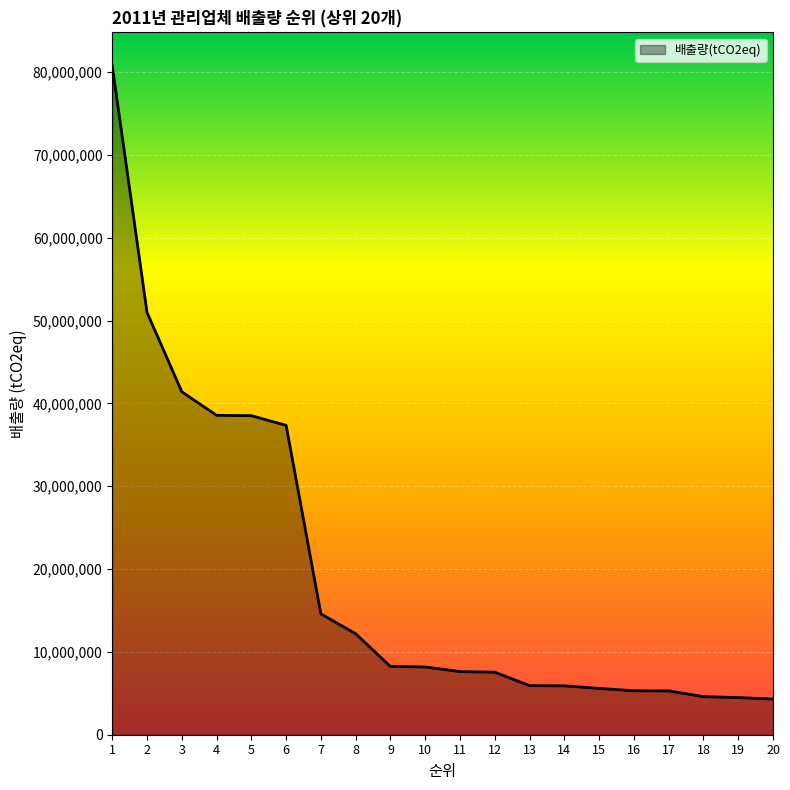

What is the change in value from 15 to 19?

-1104043